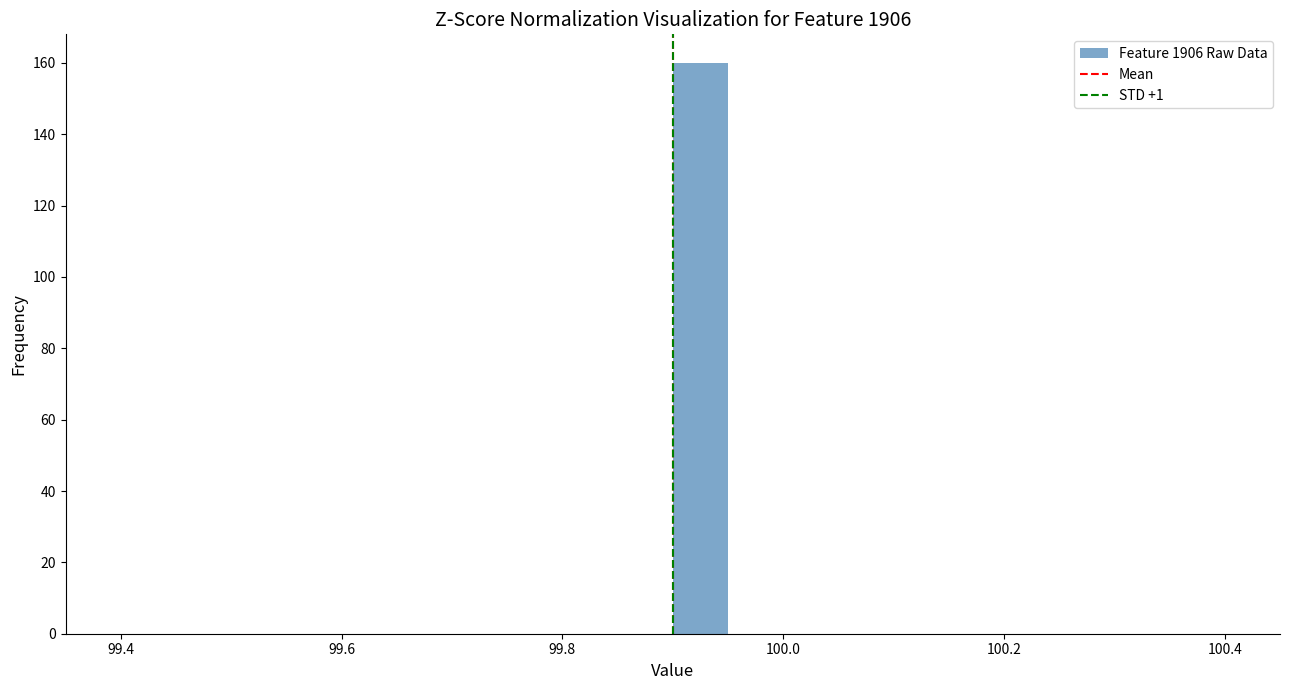

Around what value on the x-axis is the tallest bar? Give the approximate position of its centre, as read against the axis.

99.92